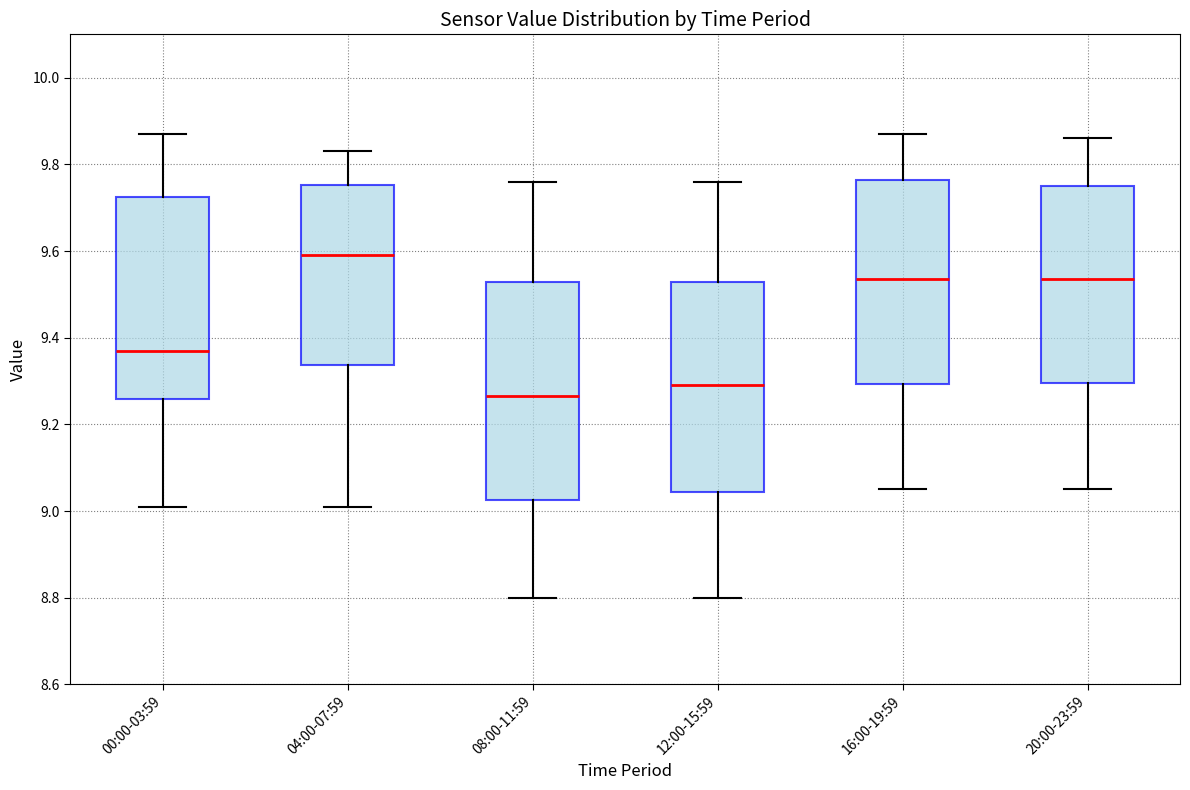

Which box is the tallest, from its lower edge to its upper edge?

08:00-11:59